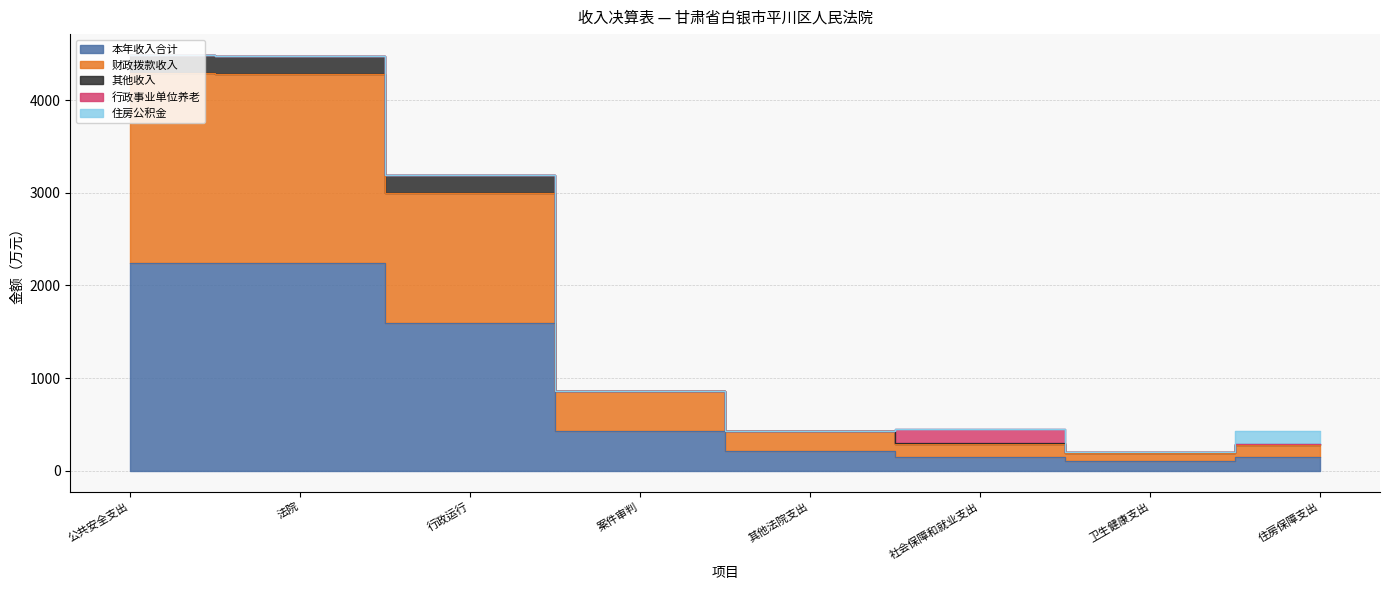

What is the difference between the highest and lowest values at 行政运行?

1594.9